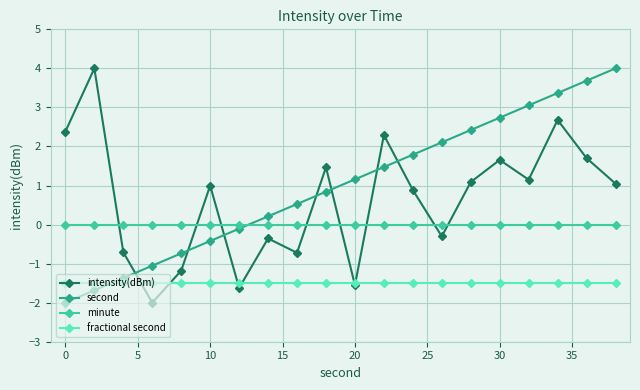

What is the value of the intensity(dBm) point at the 17th from the left?

1.1